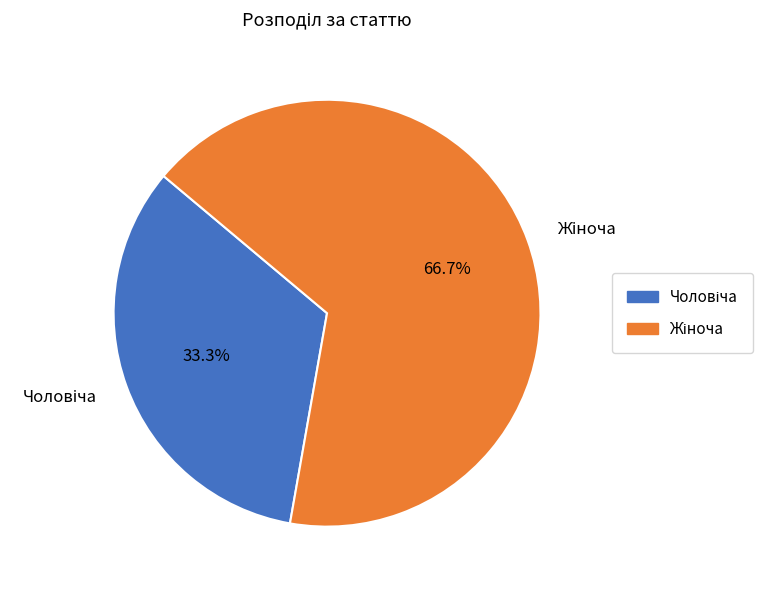

Does any single category account for the majority?

Yes